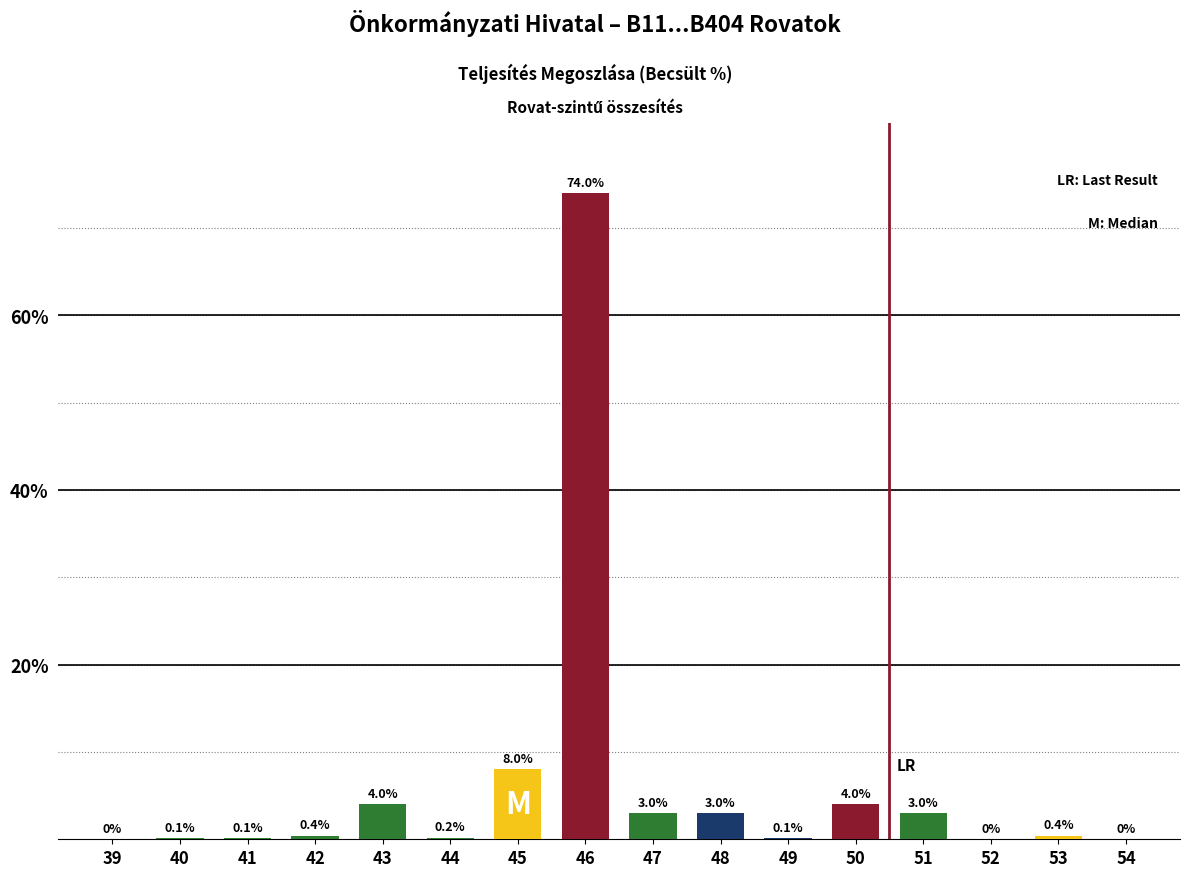

Is it true that the value at 41 is 0.1?

True